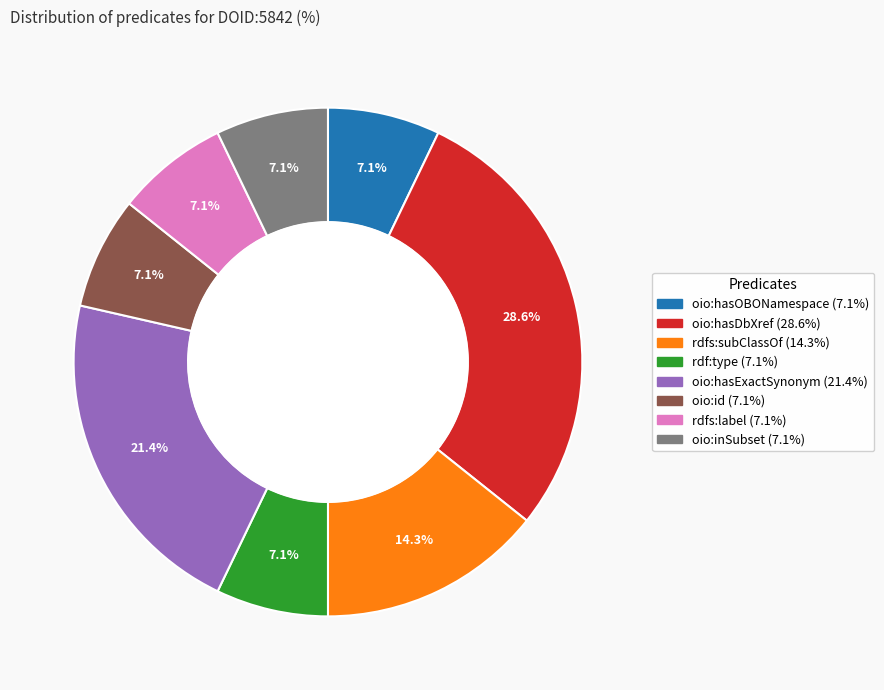

To the nearest percent, what is the combined percentage of rdf:type and oio:id?

14%